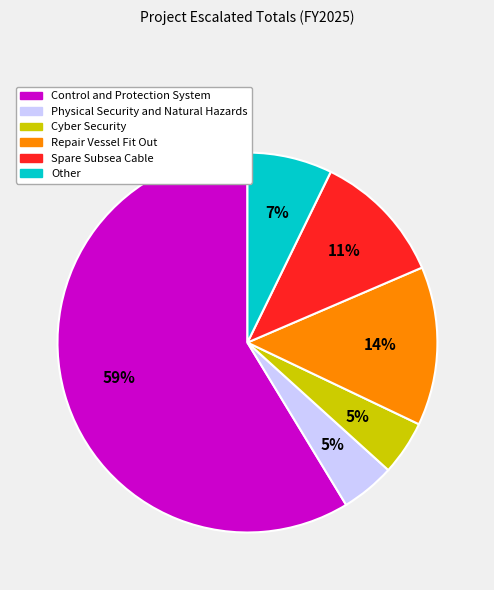

Is there any slice that represents more than half of the pie?

Yes